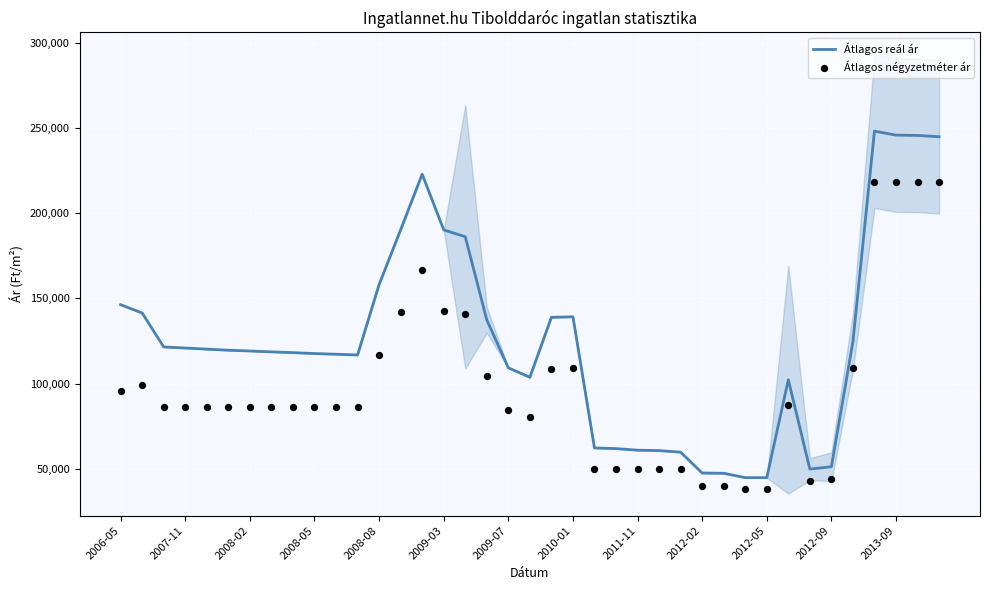

Which series has the largest Y range (max minus min)?

Átlagos reál ár